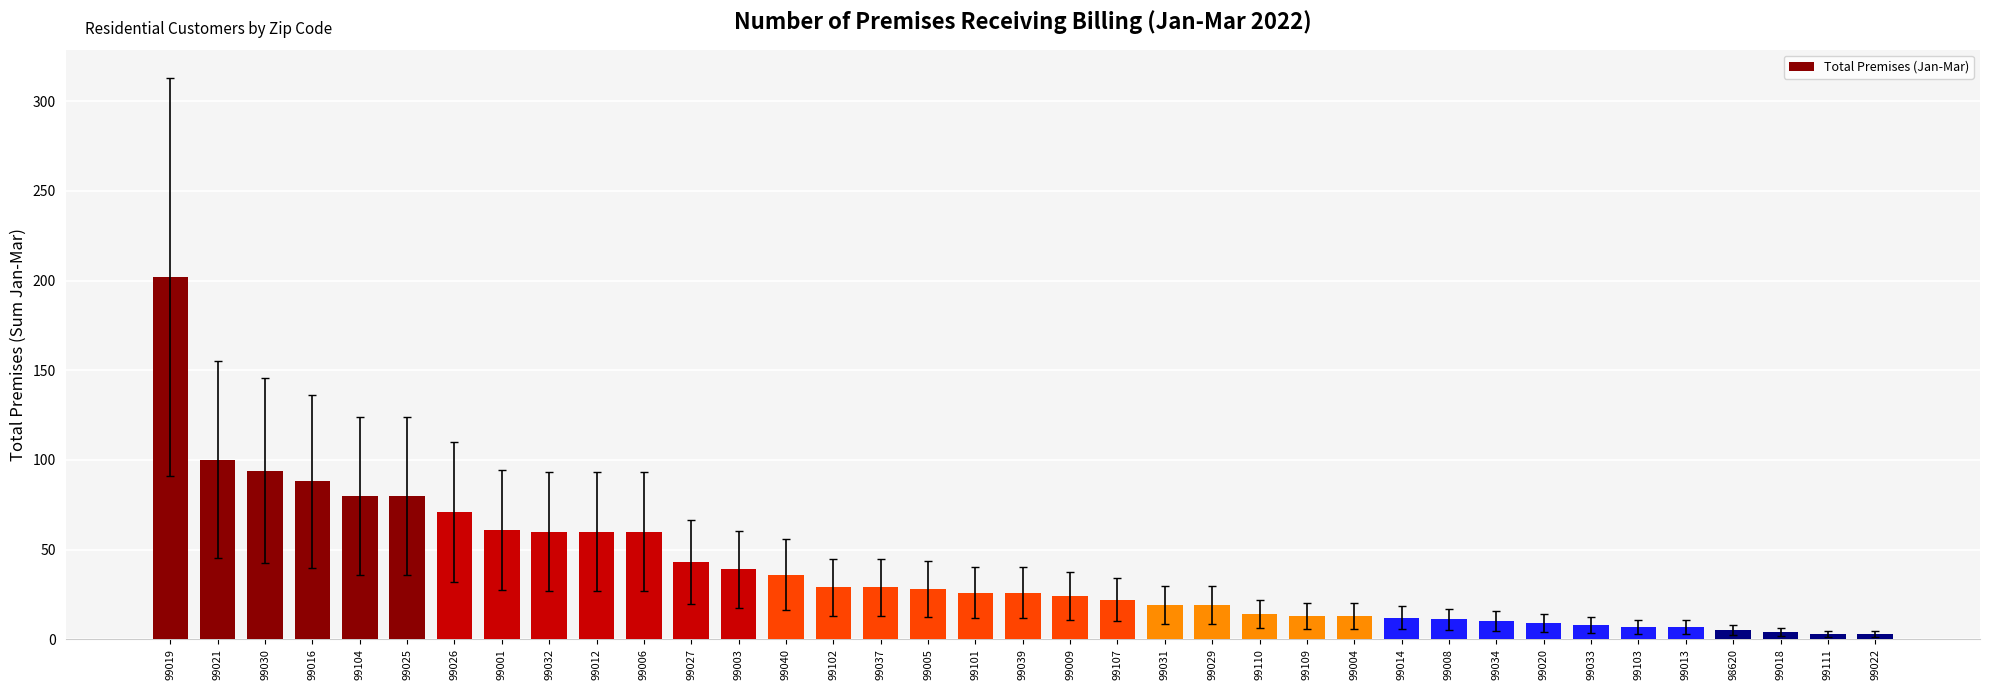

Does the chart contain any negative values?

No